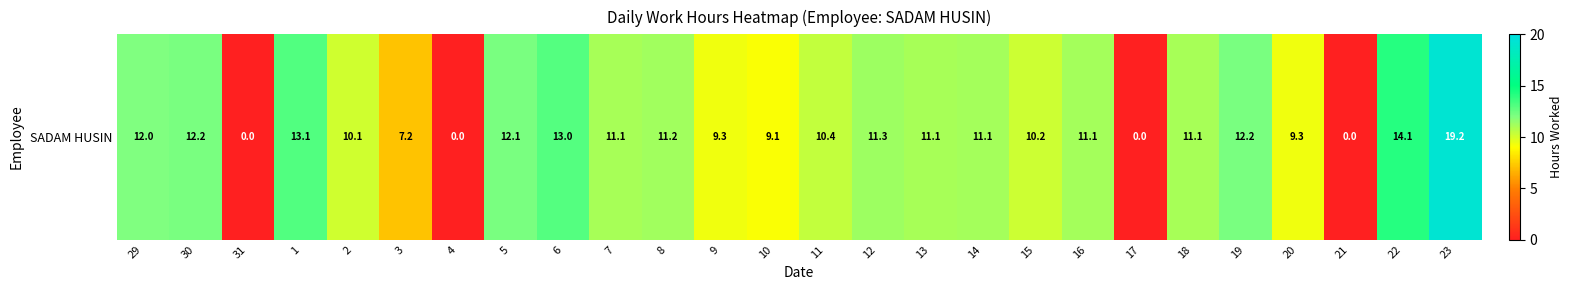

Which label corresponds to the largest value in the chart?

23